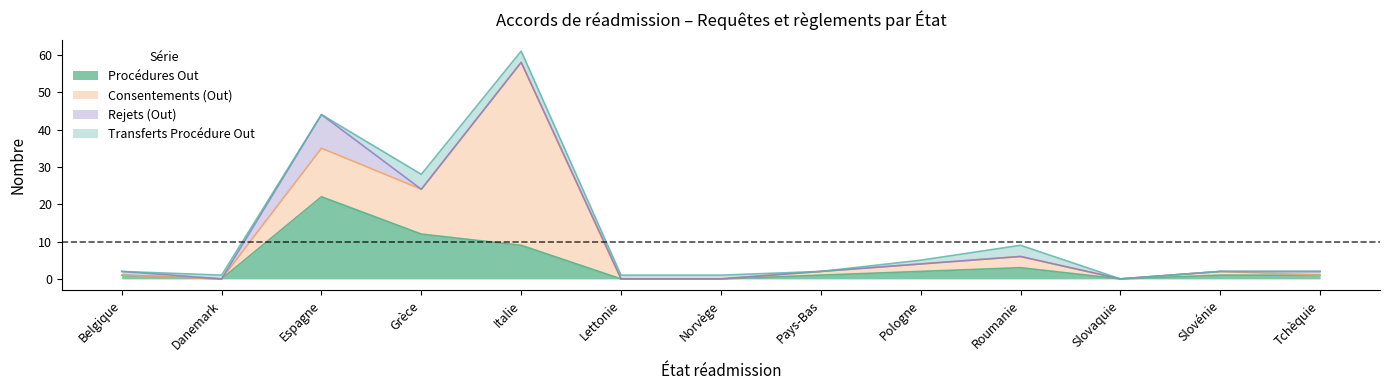

Between Belgique and Norvège, which series saw the biggest shift?

Transferts Procédure Out